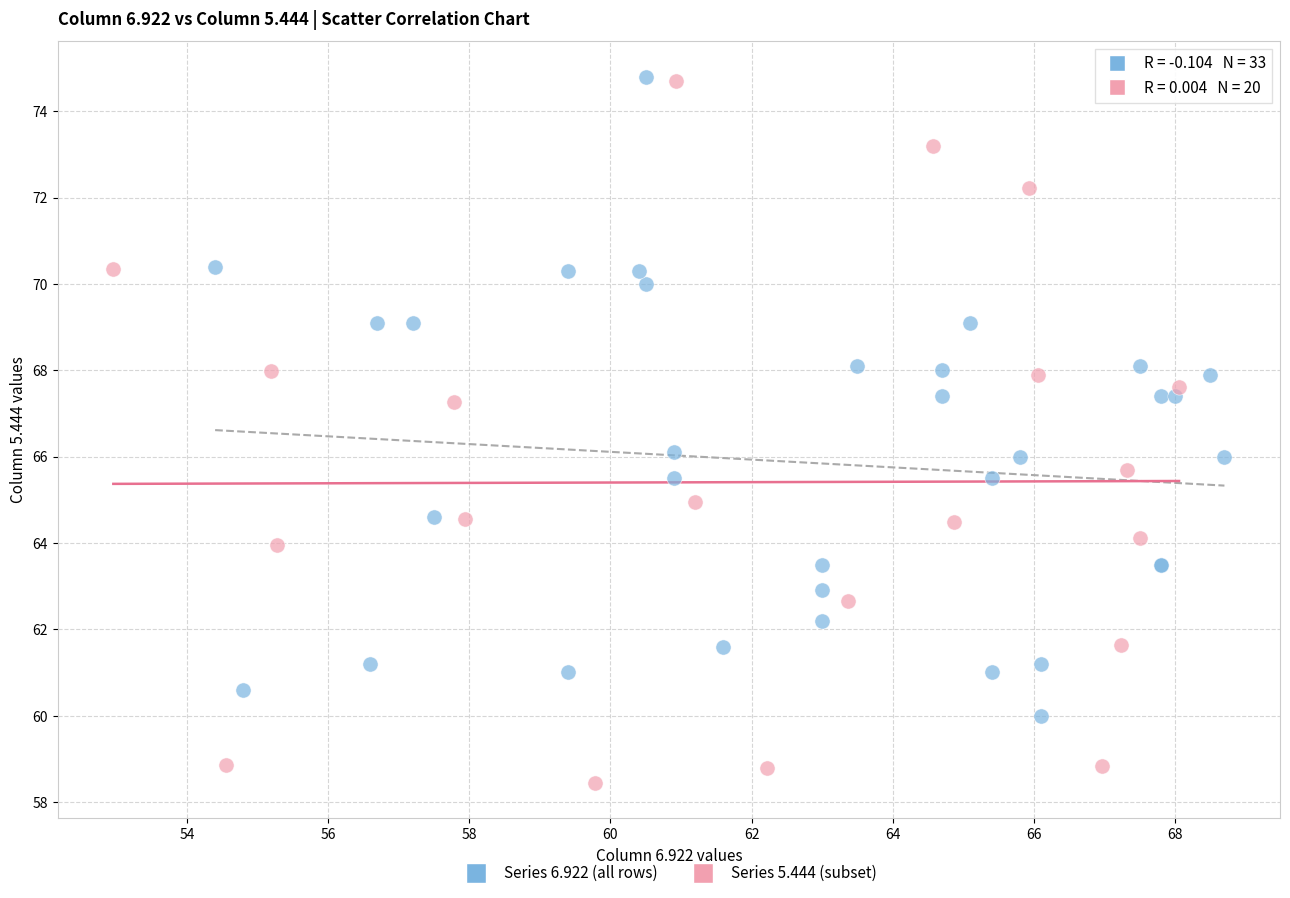

Which series reaches the minimum Y coordinate?

Series 5.444 (subset)